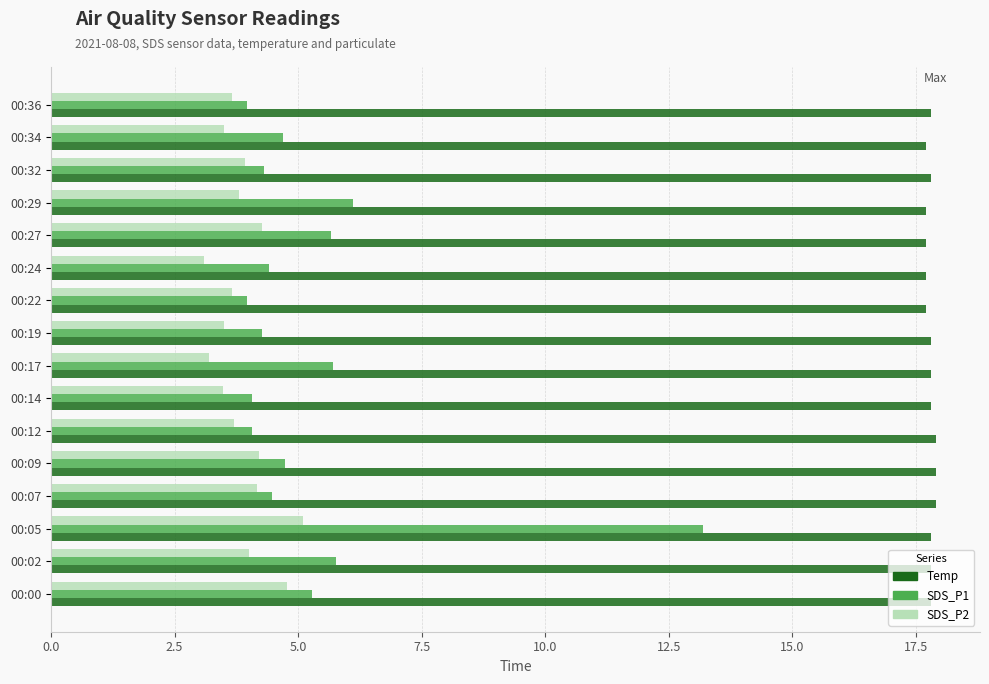

Where is SDS_P1 nearest to the value 8?

00:29